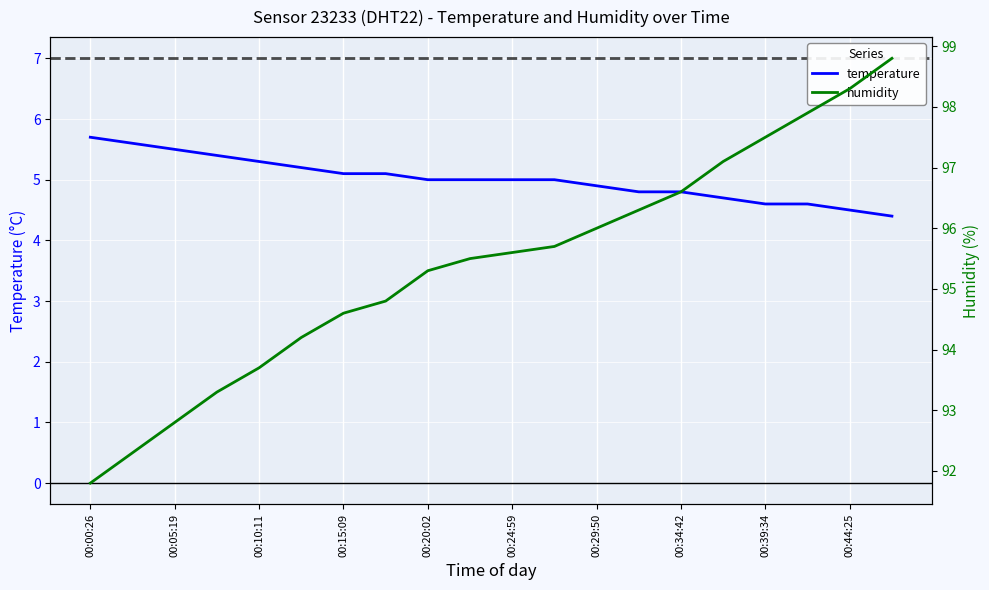

True or false: temperature has a value of 5.7 at 00:00:26.

True